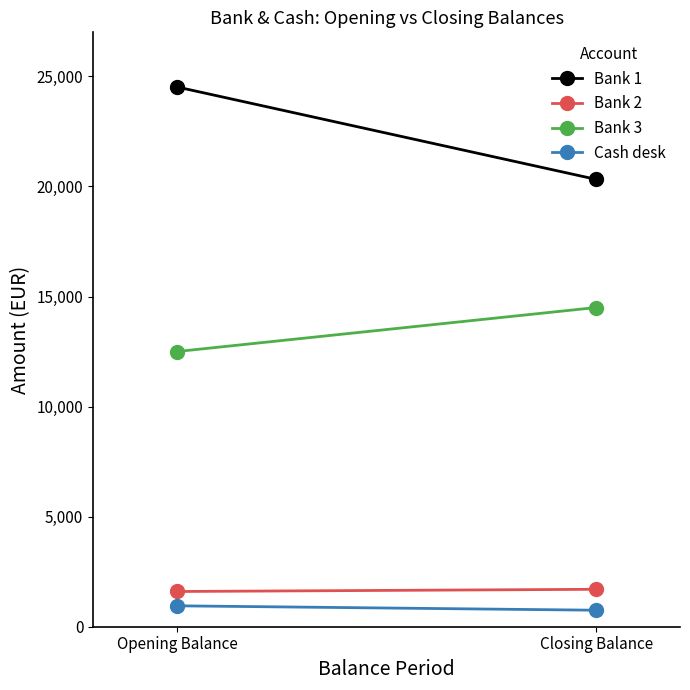

Which series has the largest total across all categories?

Bank 1